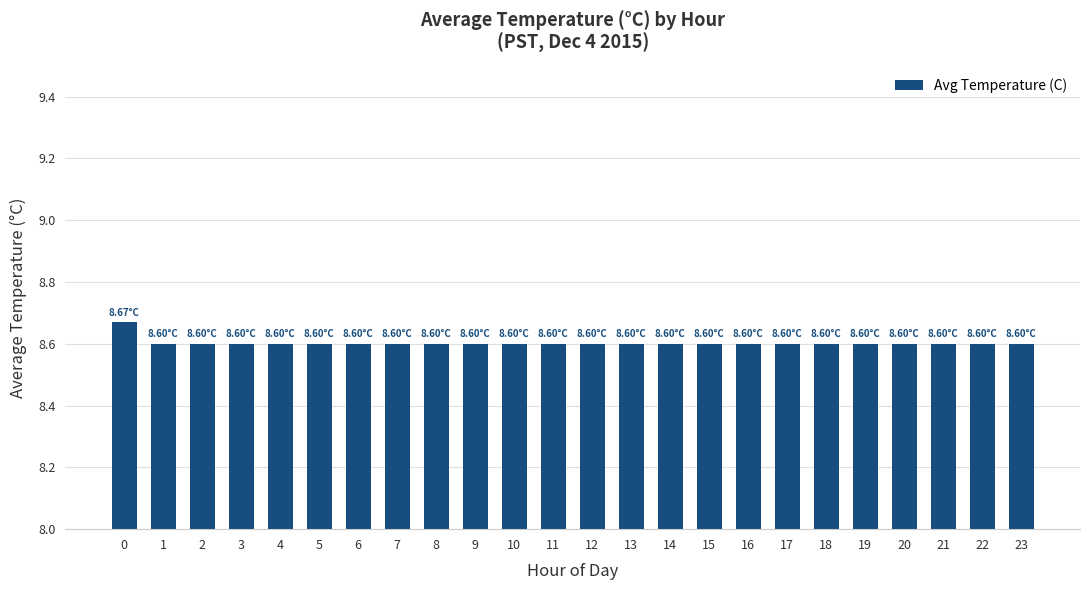

What is the ratio of the value at 10 to the value at 21?

1.0